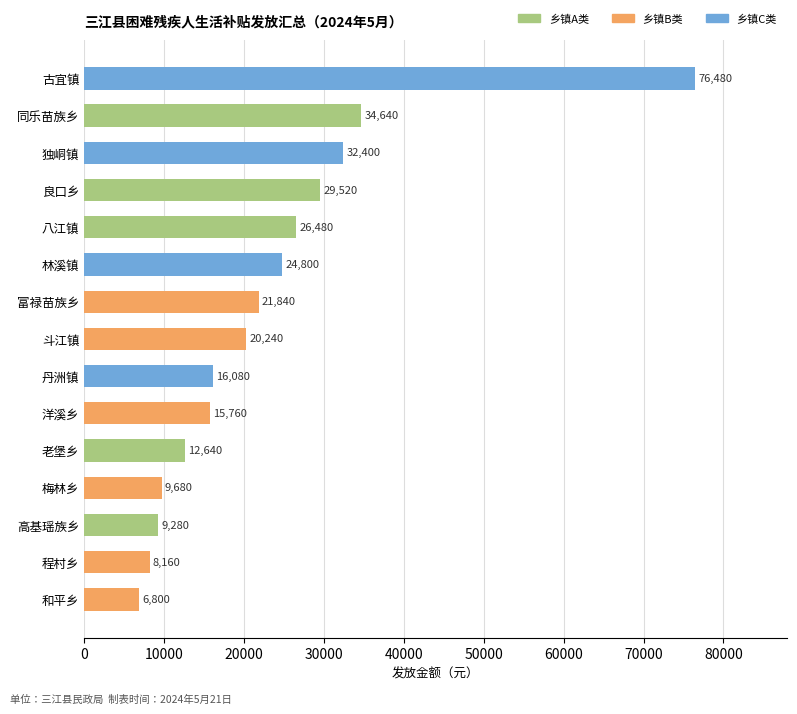

Reading top to bottom, what are all the values shown in this chart?

76480	34640	32400	29520	26480	24800	21840	20240	16080	15760	12640	9680	9280	8160	6800